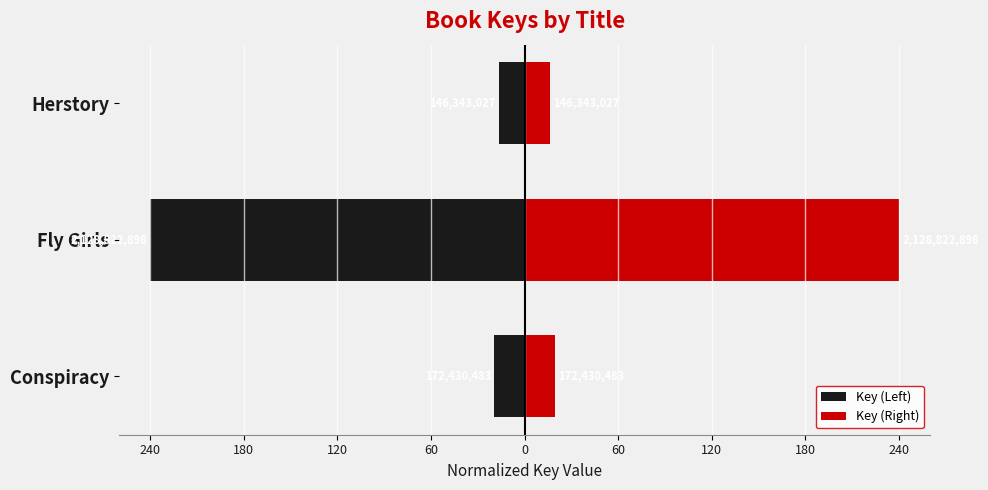

Which series has the largest total across all categories?

Key (Right)